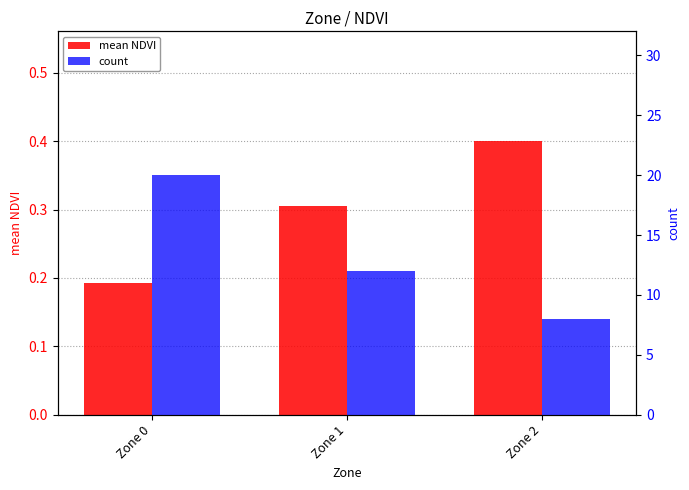

List the series in order of their overall mean, highest first.

count, mean NDVI